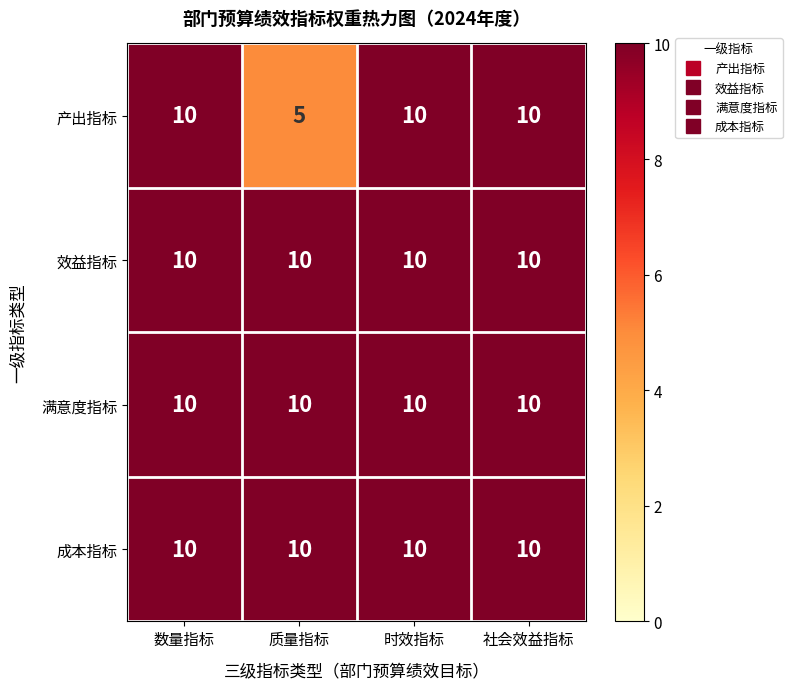

What is the total value across all series at 质量指标?

35